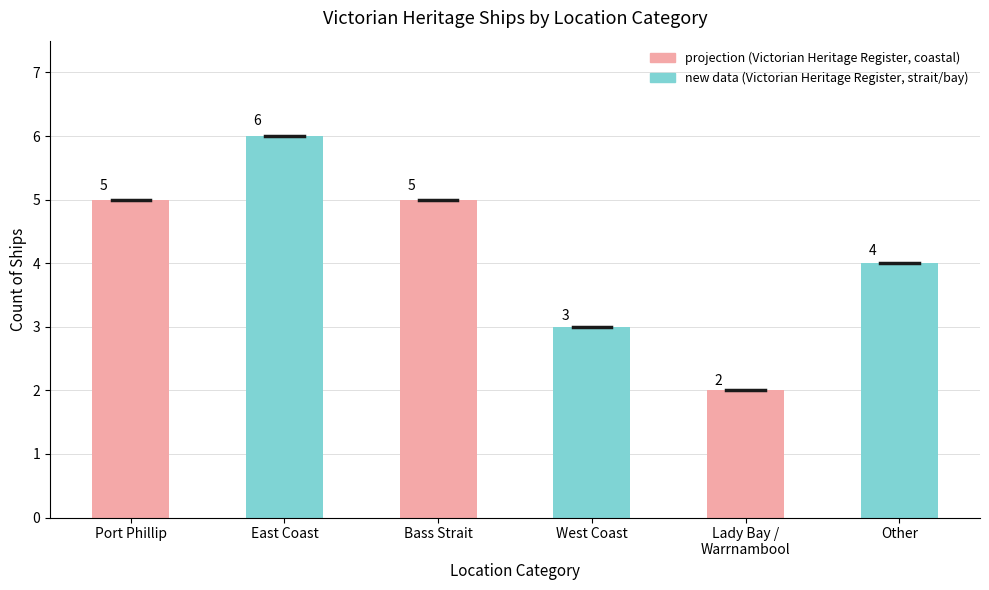

What is the value of the 5th bar from the left?

2